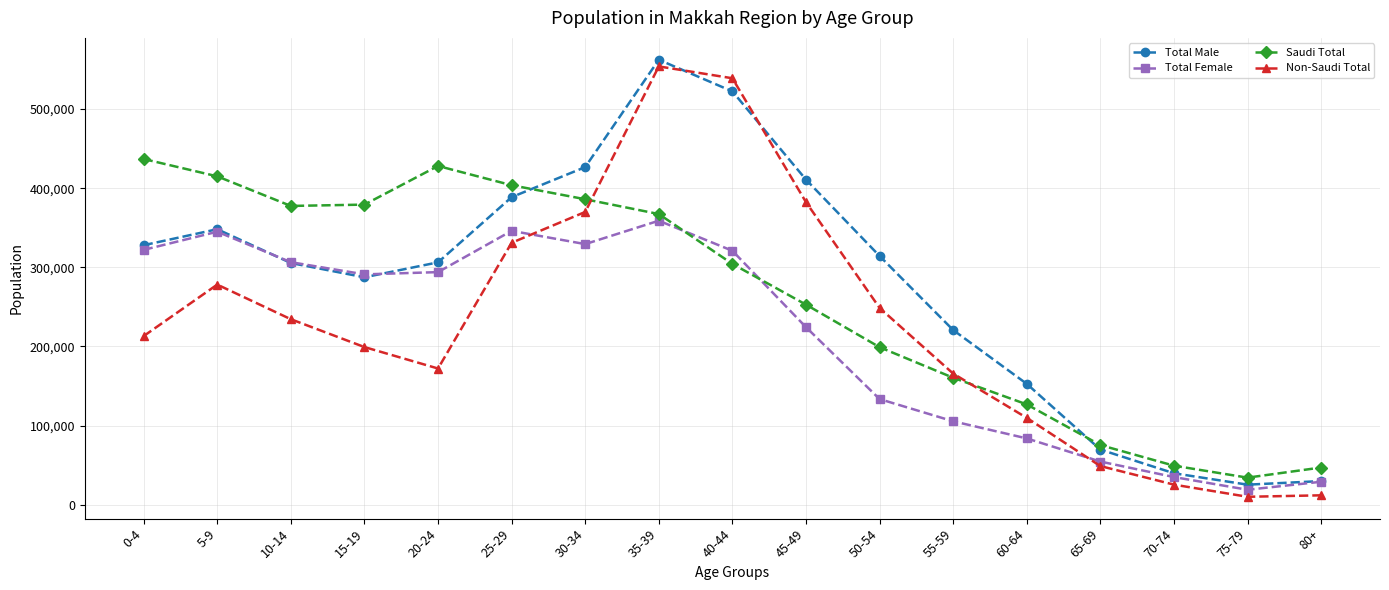

What is the total value across all series at 30-34?

1512266